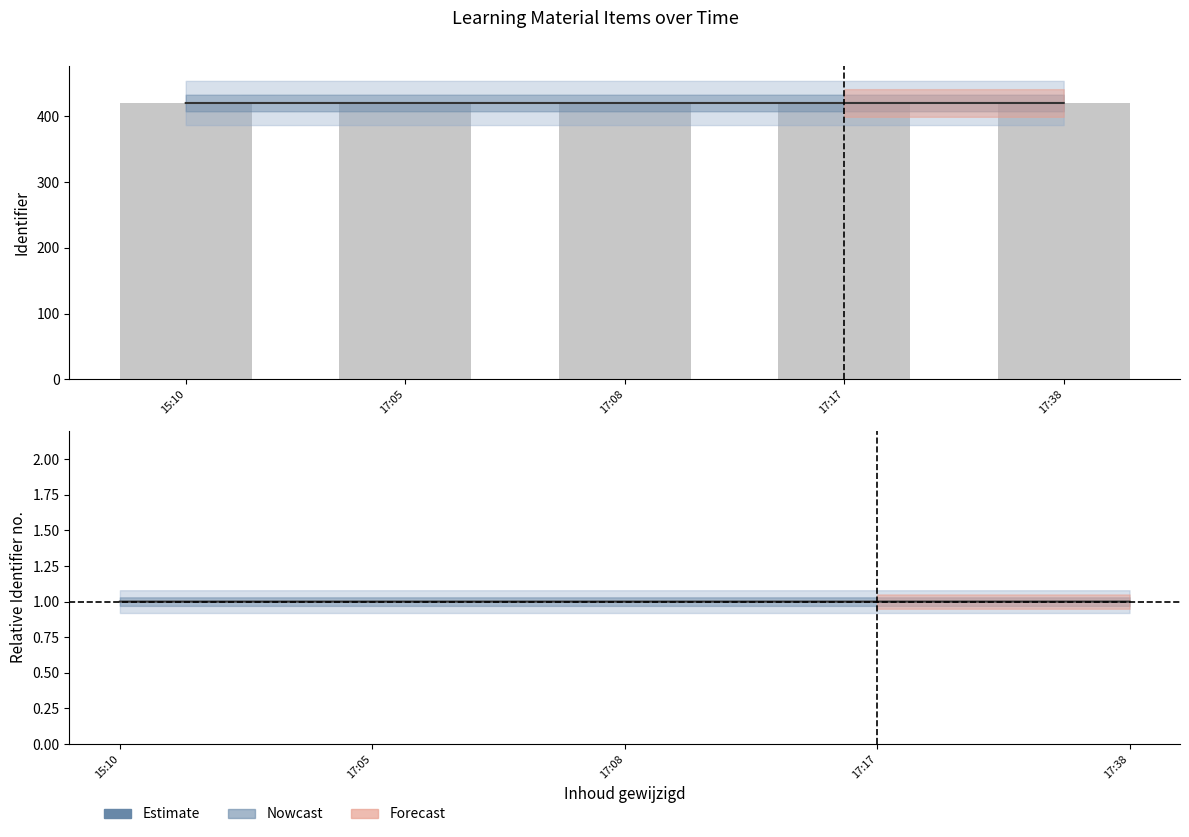

What is the total value across all series at 15:10?

841.6